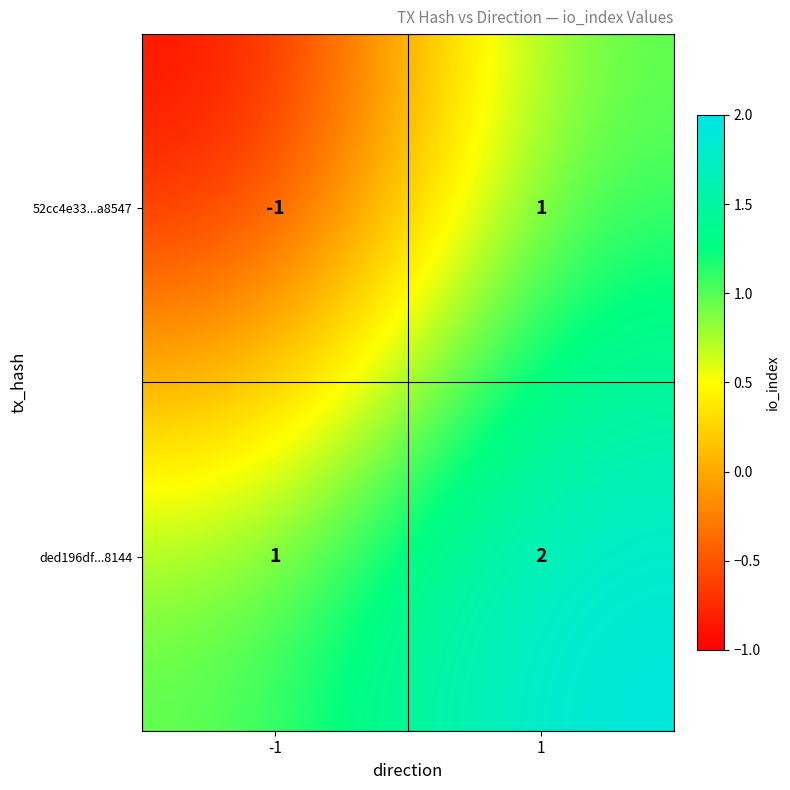

True or false: ded196df...8144 has a value of 0 at -1.

False